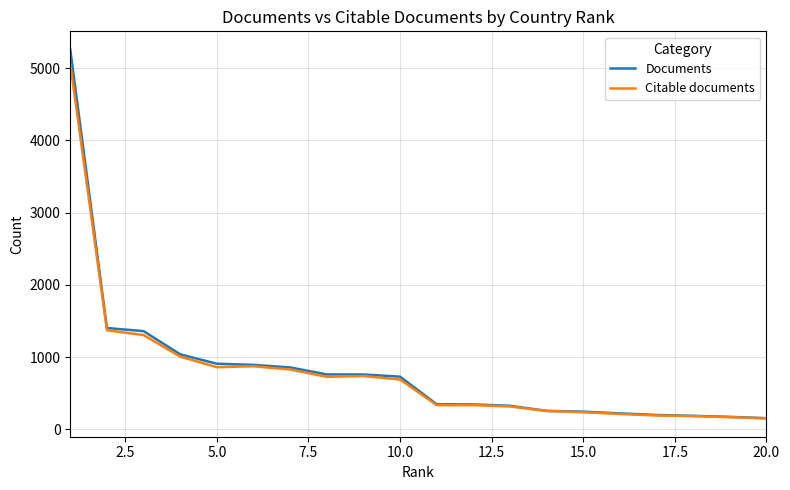

Which series has the largest range (max minus min)?

Documents